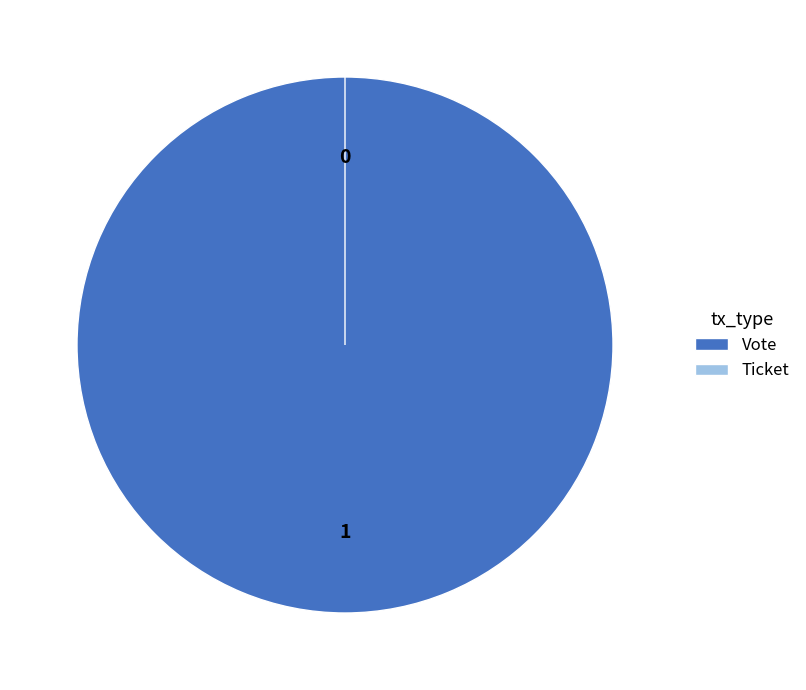

How many segments does this pie chart have?

2